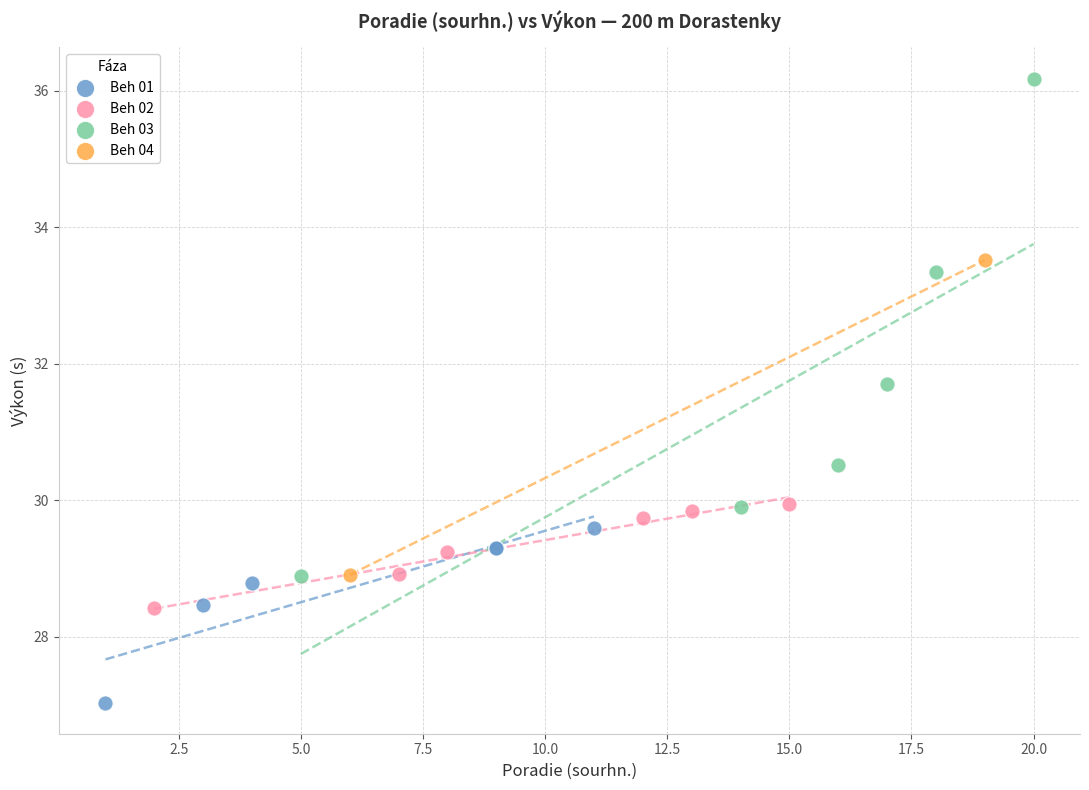

What are all the series names shown in the legend?

Beh 01, Beh 02, Beh 03, Beh 04